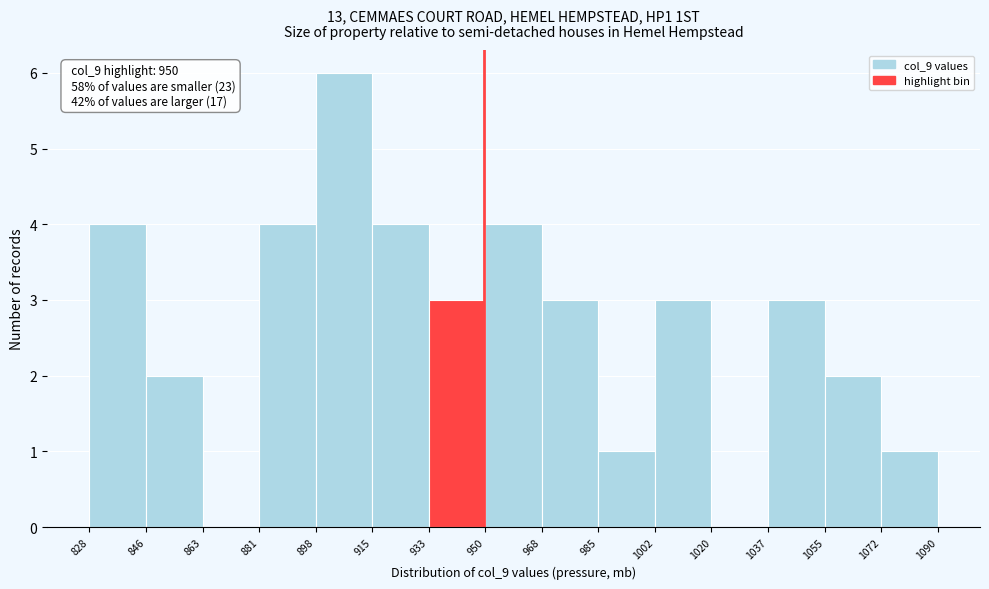

Which range on the x-axis has the tallest bar?

898 to 915